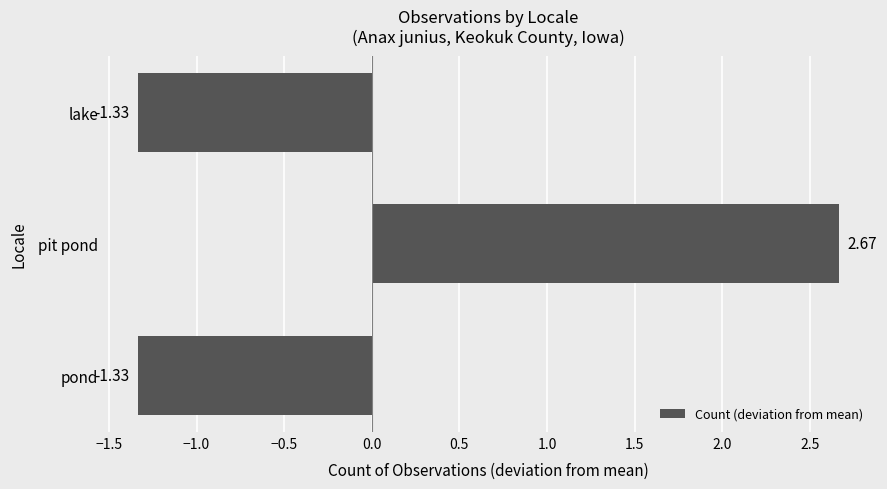

Which has a higher value, pit pond or lake?

pit pond